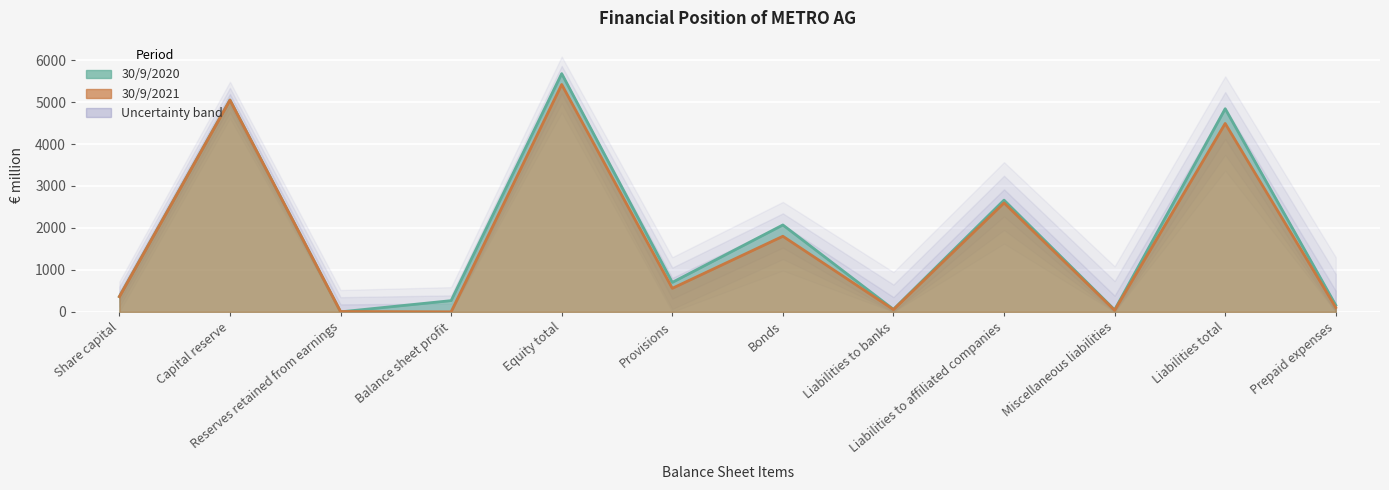

How many data points in 30/9/2020 are above 702?

5